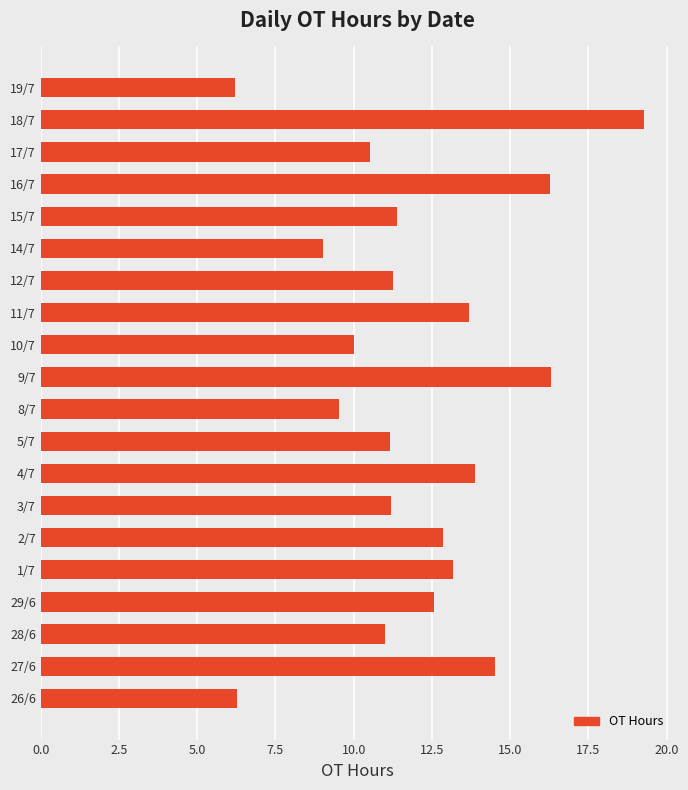

Which category has the highest value across all series?

18/7